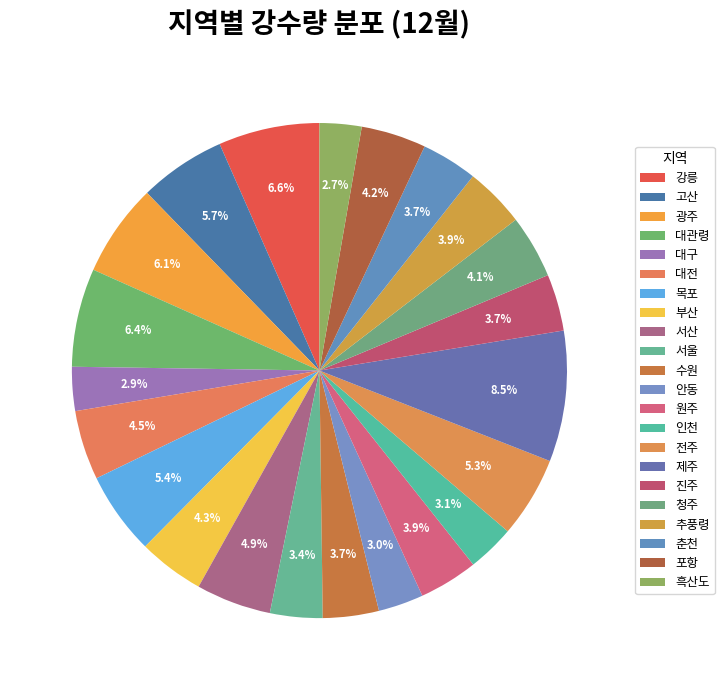

Does any single category account for the majority?

No